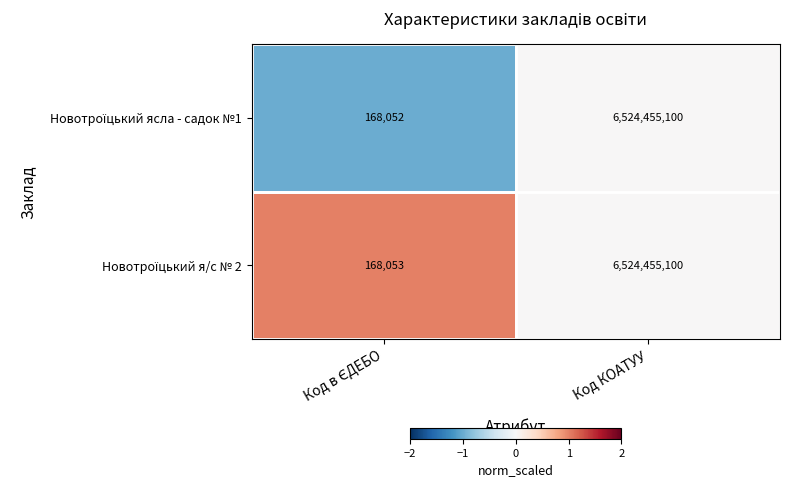

What is the smallest value displayed?

168052